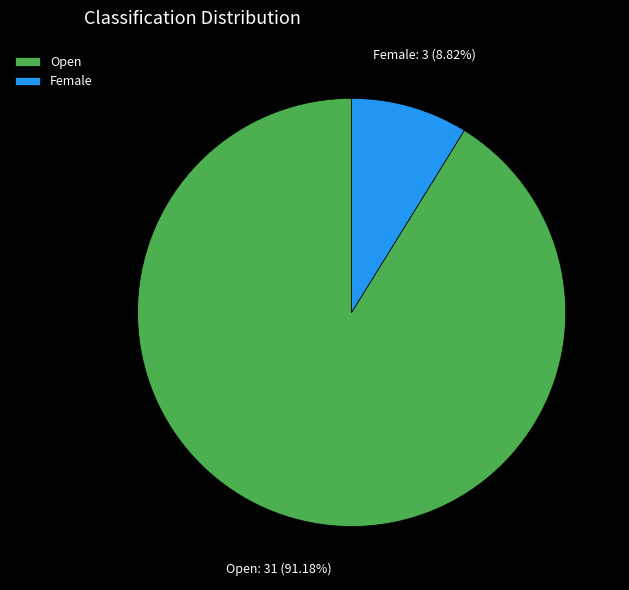

Rank the categories by value from lowest to highest.

Female, Open